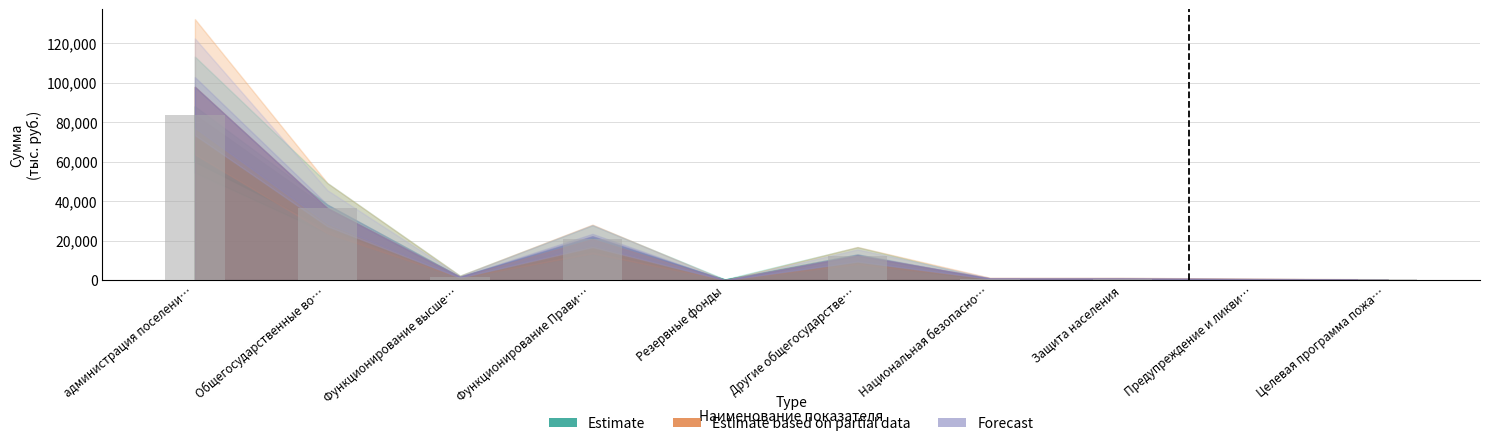

What is the sum of all values?

156196.7